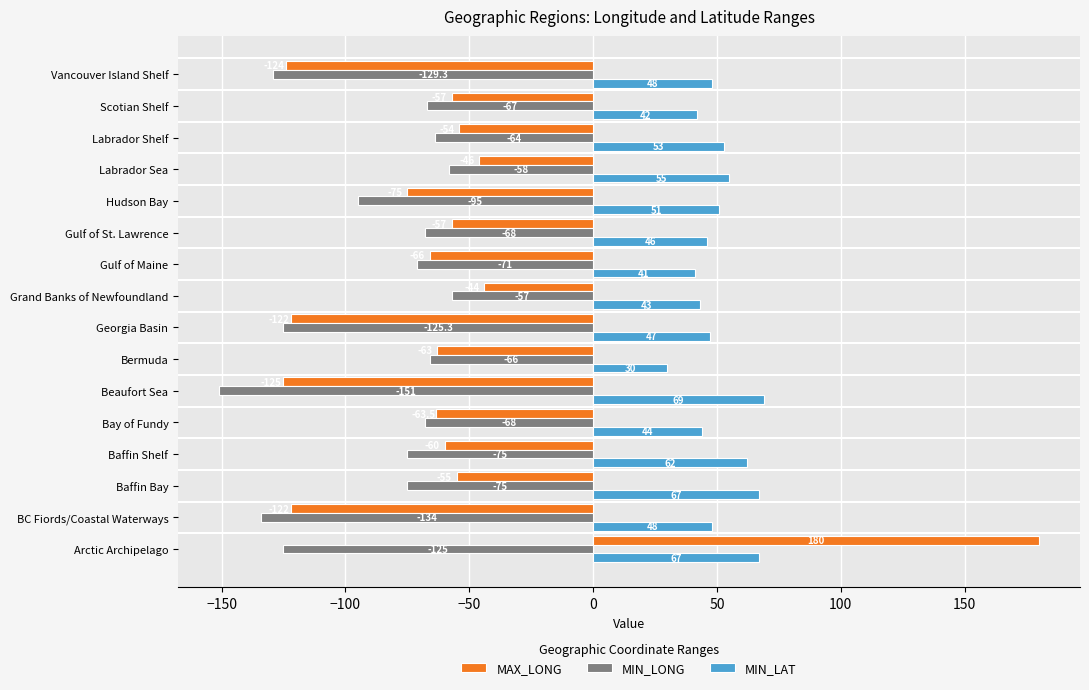

What is the difference between the second highest and minimum values in the MIN_LONG series?

93.0